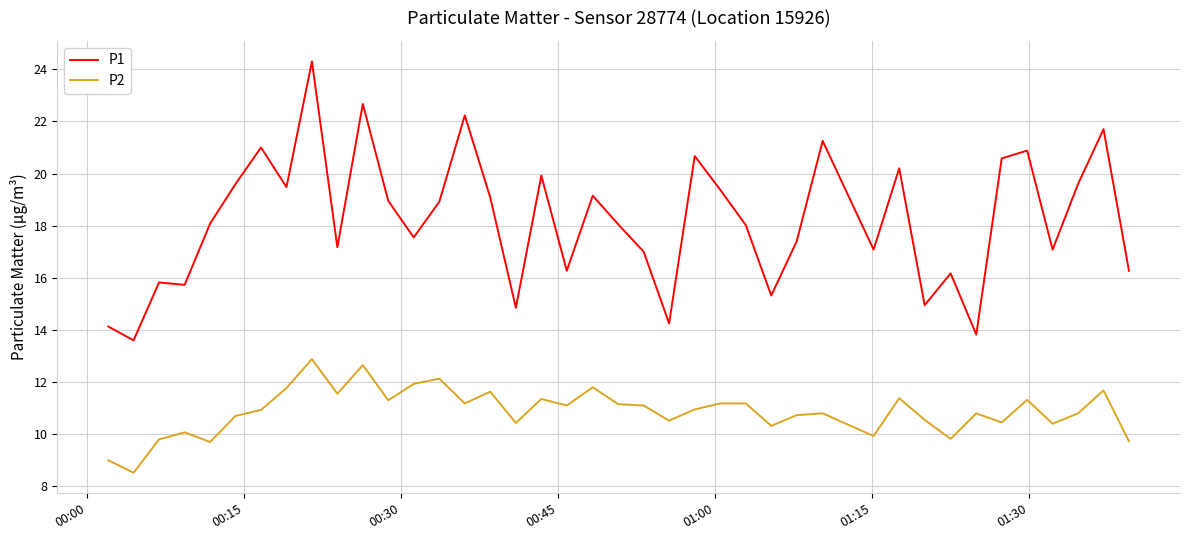

Which series has the largest total across all categories?

P1